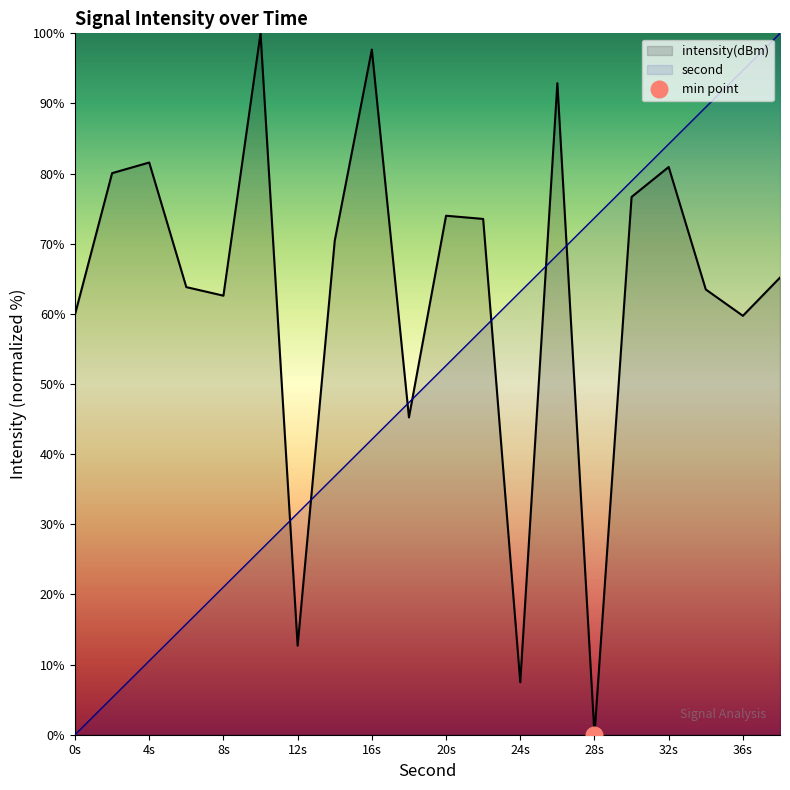

What are all the series names shown in the legend?

intensity(dBm), second